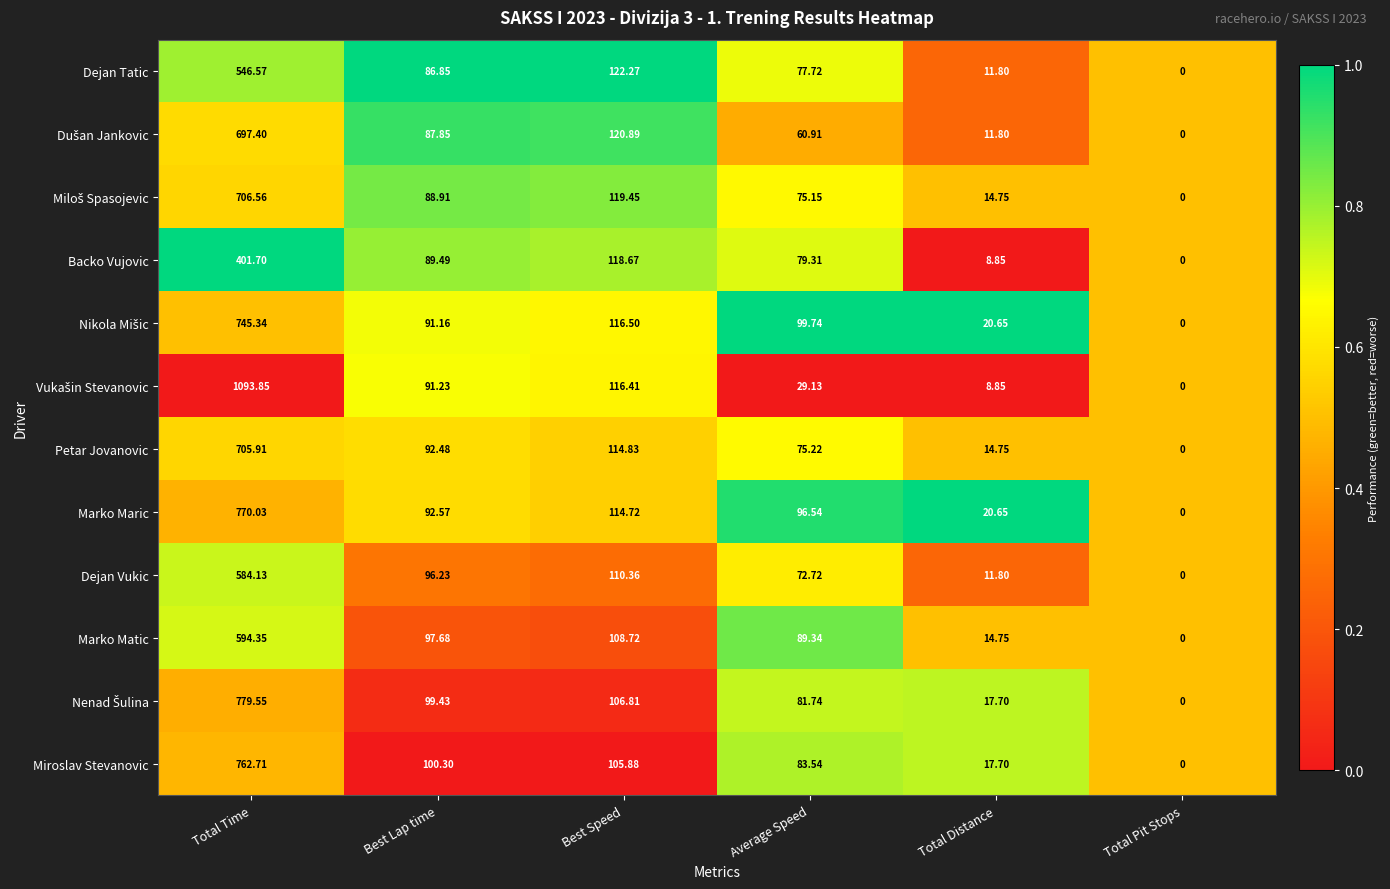

At which category is the sum across all series the highest?

Total Time